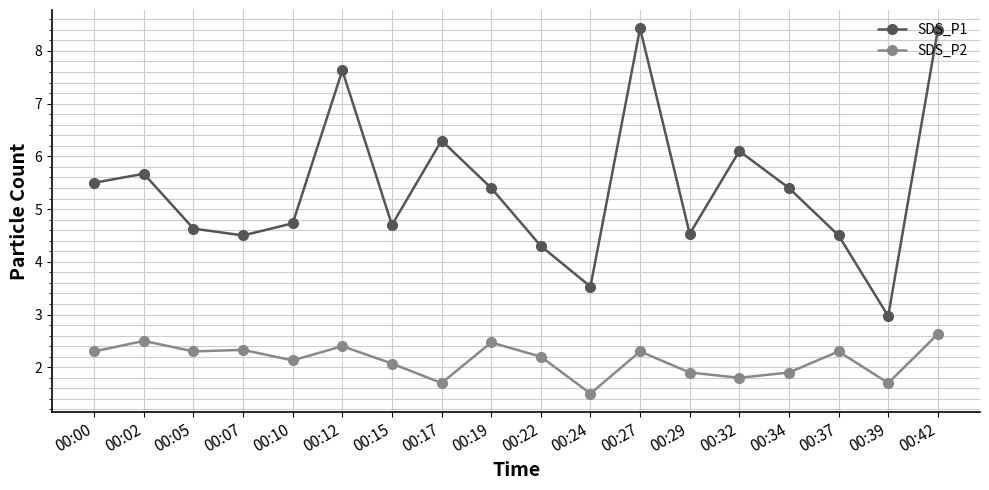

True or false: SDS_P1 has more than 2 interior local peaks.

True